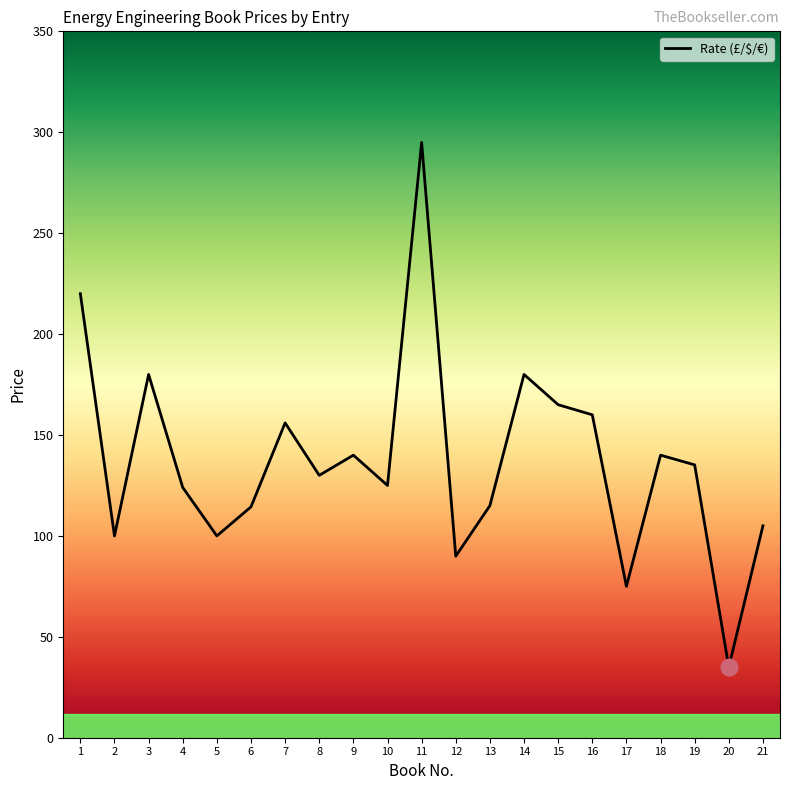

Where is the data nearest to the value 164?

15